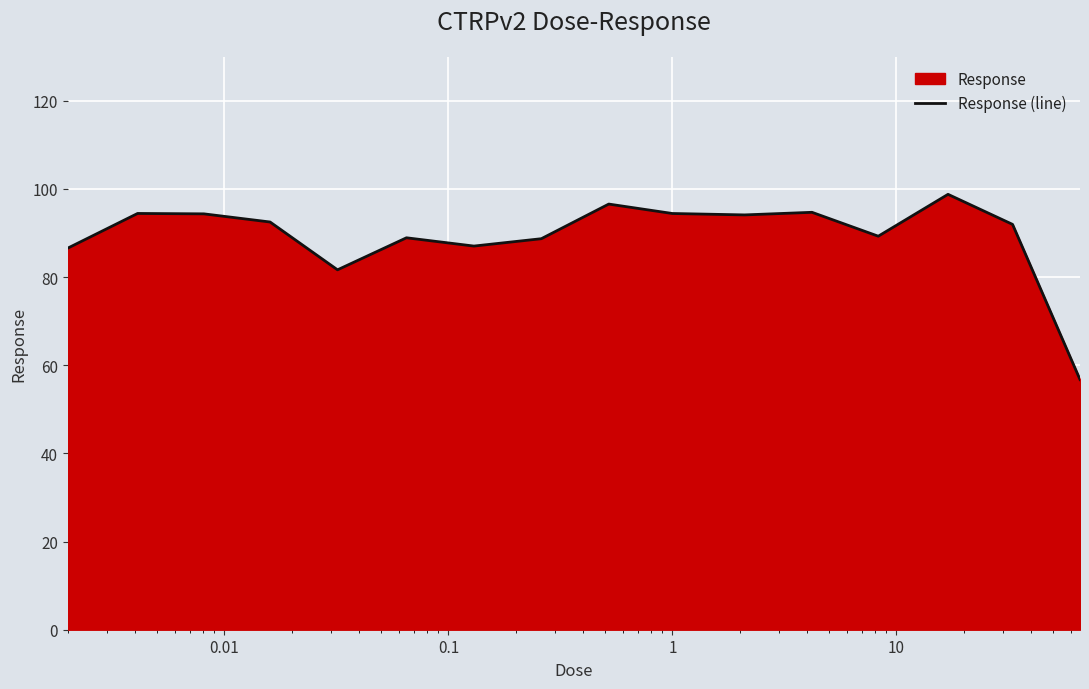

What is the greatest value displayed?

98.8